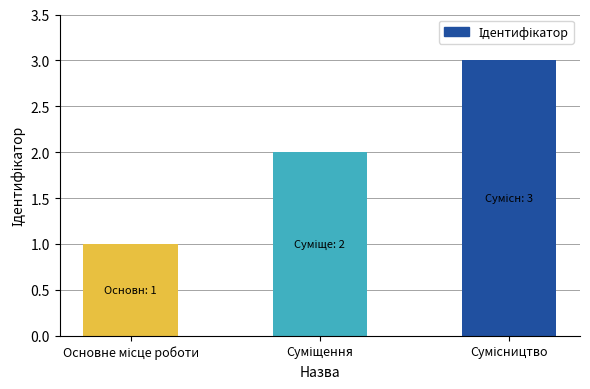

What is the greatest value displayed?

3